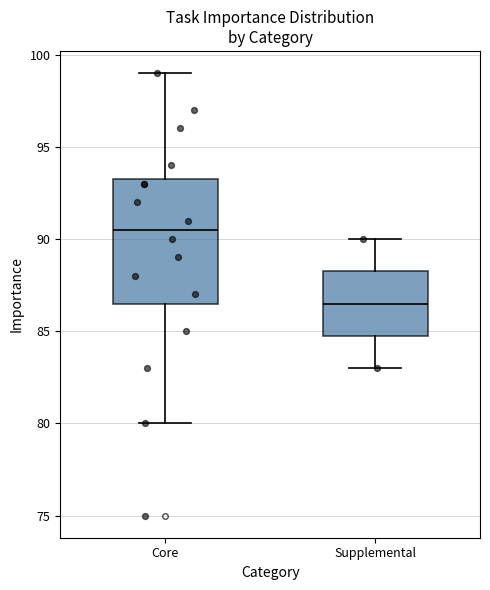

Which box's median line is the highest?

Core